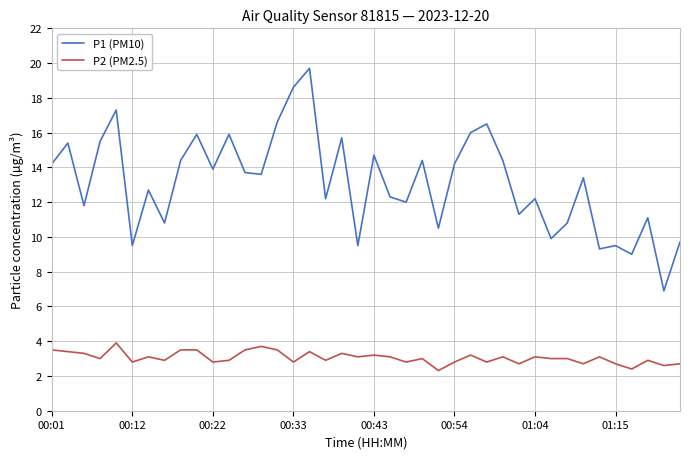

List the series in order of their overall mean, lowest first.

P2 (PM2.5), P1 (PM10)